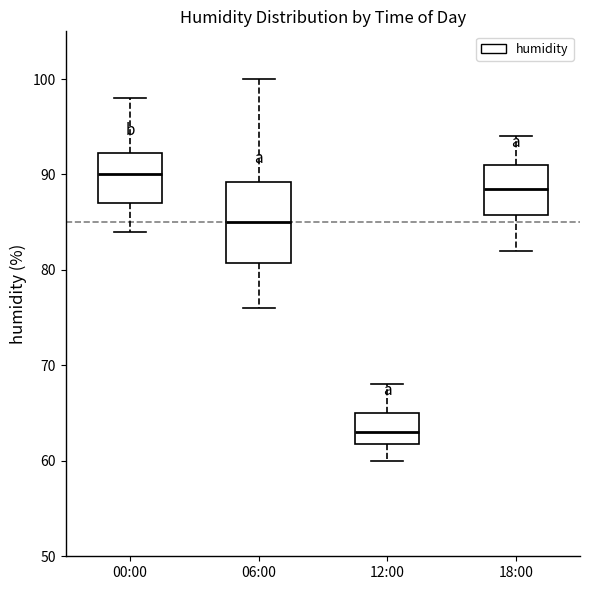

Reading left to right, transcribe this box plot: for each box, give where its median line is, the range the box spans, and where its two whiskers end, as read against the y-axis. The values are not printed on the chart, so give them approximately, as read against the axis.

00:00: median 90, box 87 to 92, whiskers 84 to 98
06:00: median 85, box 81 to 89, whiskers 76 to 100
12:00: median 63, box 62 to 65, whiskers 60 to 68
18:00: median 89, box 86 to 91, whiskers 82 to 94